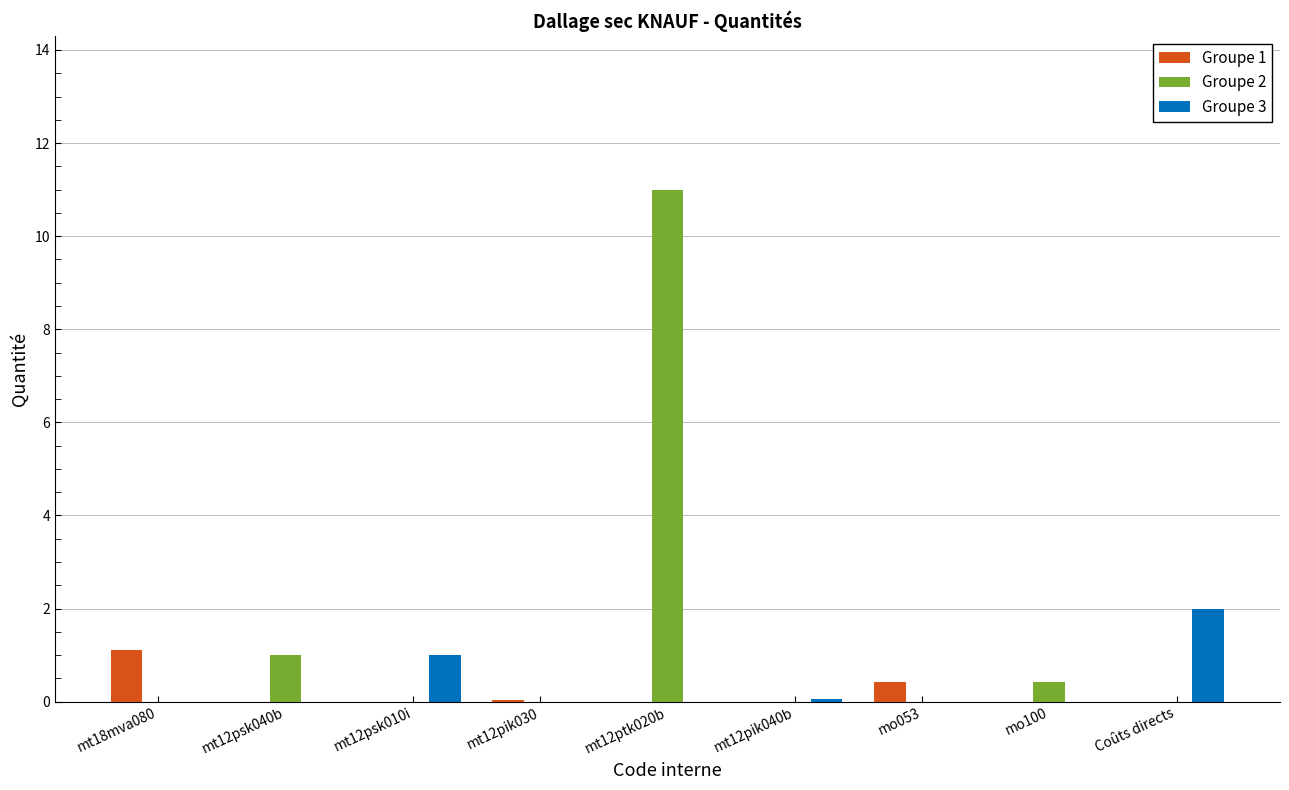

What is the sum of the Groupe 2 values at mt12psk010i and mt12ptk020b?

11.0